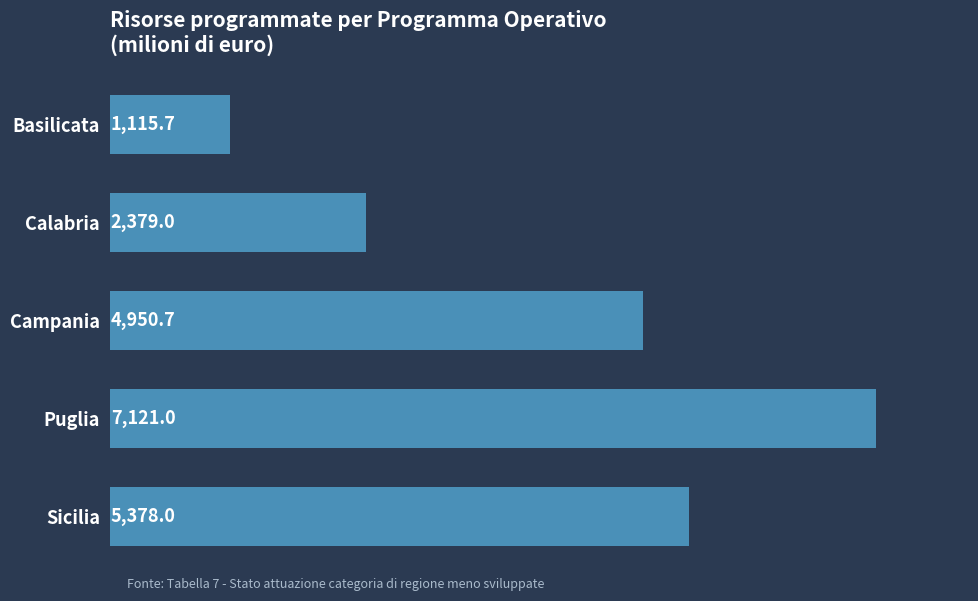

What is the change in value from Basilicata to Puglia?

+6005.3